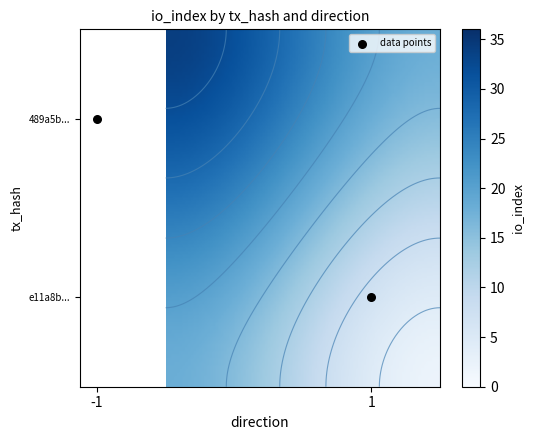

How many values in 489a5be4eee1e8b0408c2f98ffff17982a146c9 are below zero?

1